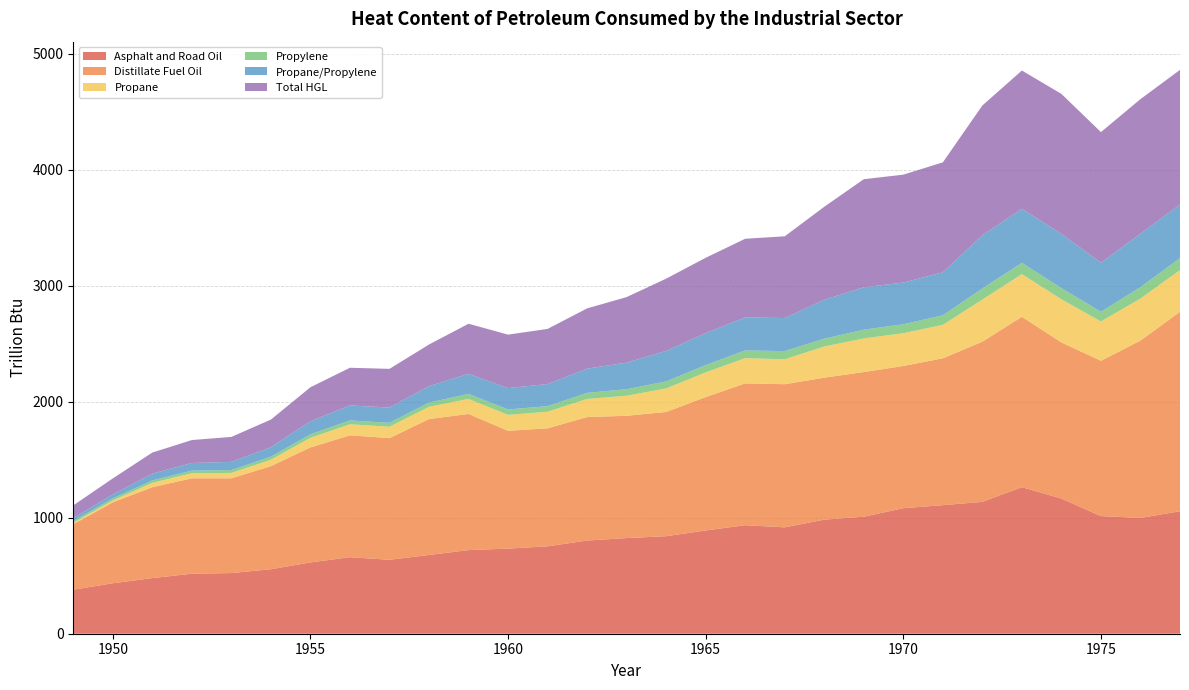

Reading right to left, transcribe all the data shown in this chart.

Asphalt and Road Oil: 1056.4	998.1	1014.2	1165.4	1263.7	1136.9	1108.3	1082.5	1009.0	983.7	917.2	935.6	890.3	840.8	824.6	803.5	753.6	733.8	721.0	678.8	637.7	659.8	614.8	556.0	523.0	517.3	479.6	435.1	379.5
Distillate Fuel Oil: 1719.4	1529.7	1339.0	1346.1	1468.7	1381.0	1266.4	1226.2	1246.9	1224.1	1234.0	1222.9	1150.1	1071.1	1054.5	1064.4	1017.5	1015.7	1173.8	1172.0	1048.6	1050.8	991.3	888.8	817.1	822.8	783.7	697.6	564.4
Propane: 359.4	362.0	338.9	371.6	368.4	362.9	288.3	282.4	289.9	268.9	214.6	217.7	212.6	202.8	172.3	156.2	142.7	137.5	129.4	105.6	98.0	95.4	82.8	55.3	46.4	43.8	37.7	16.5	12.5
Propylene: 103.0	98.4	83.9	96.5	97.1	96.0	82.5	77.0	75.6	67.1	70.7	66.5	63.1	60.6	56.7	52.5	48.0	46.7	43.6	36.5	34.0	33.2	30.3	26.4	24.4	22.2	20.8	17.6	14.0
Propane/Propylene: 462.3	460.4	422.8	468.1	465.5	458.8	370.8	359.5	365.5	335.9	285.3	284.2	275.7	263.4	229.1	208.7	190.8	184.2	173.1	142.1	132.0	128.6	113.1	81.7	70.8	66.0	58.5	34.1	26.5
Total HGL: 1161.0	1160.7	1126.1	1206.7	1192.4	1119.0	947.8	930.5	931.9	801.6	704.5	678.5	649.5	622.6	565.2	519.6	475.5	460.8	431.8	358.4	333.3	325.2	292.7	238.0	215.2	197.8	181.7	138.2	109.5